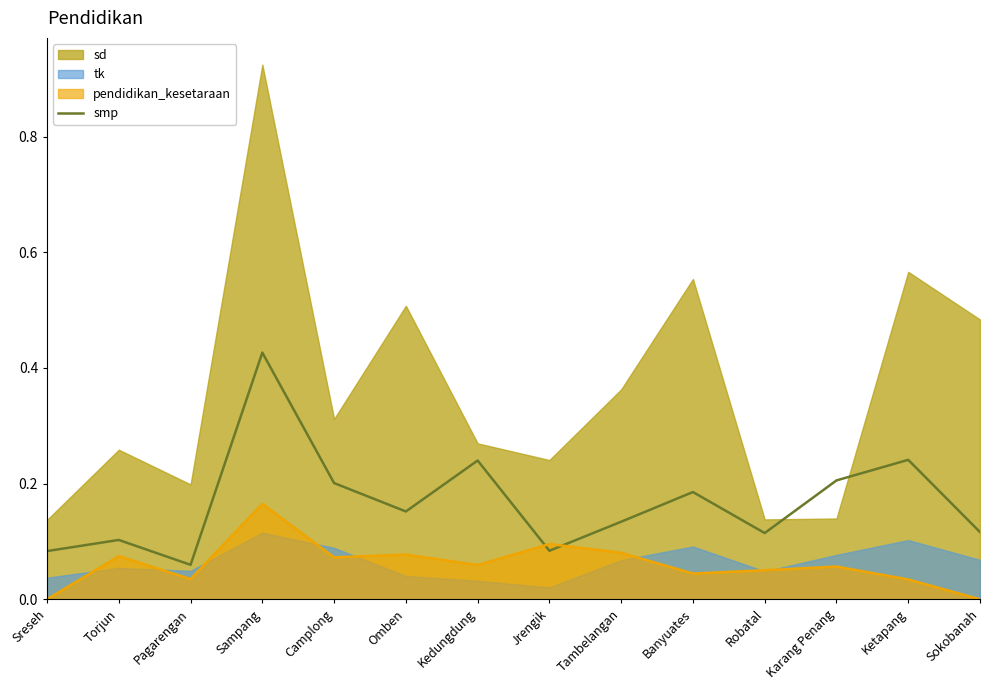

Between which two adjacent categories do smp and pendidikan_kesetaraan first intersect?

Kedungdung and Jrengik